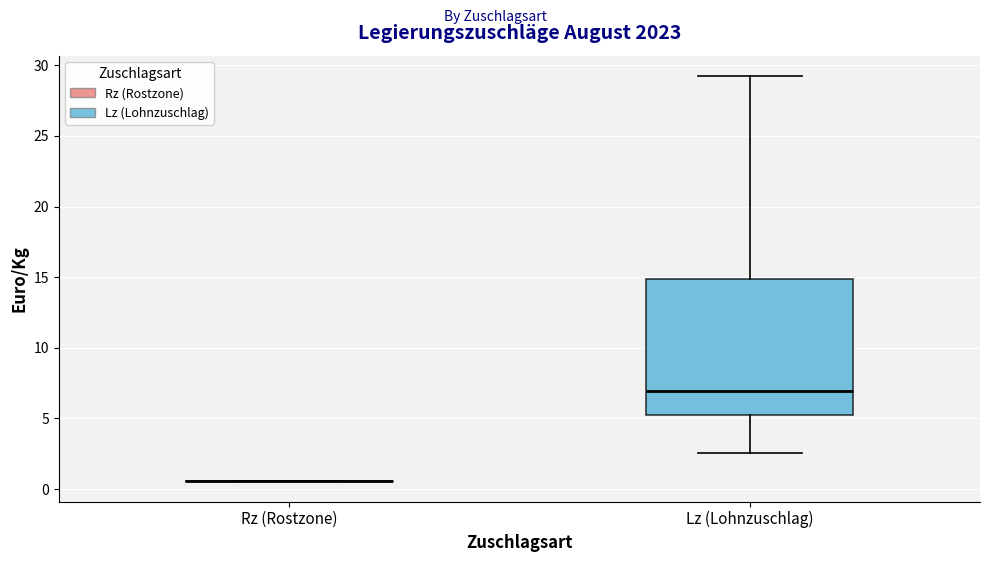

Reading left to right, read every box against the y-axis: the position of its median line, the range the box covers, and the ends of its whiskers. The values are not printed on the chart, so give them approximately, as read against the axis.

Rz (Rostzone): box collapsed to a line at 0.5, whiskers 0.5 to 0.5
Lz (Lohnzuschlag): median 7.0, box 5.5 to 15.0, whiskers 2.5 to 29.0